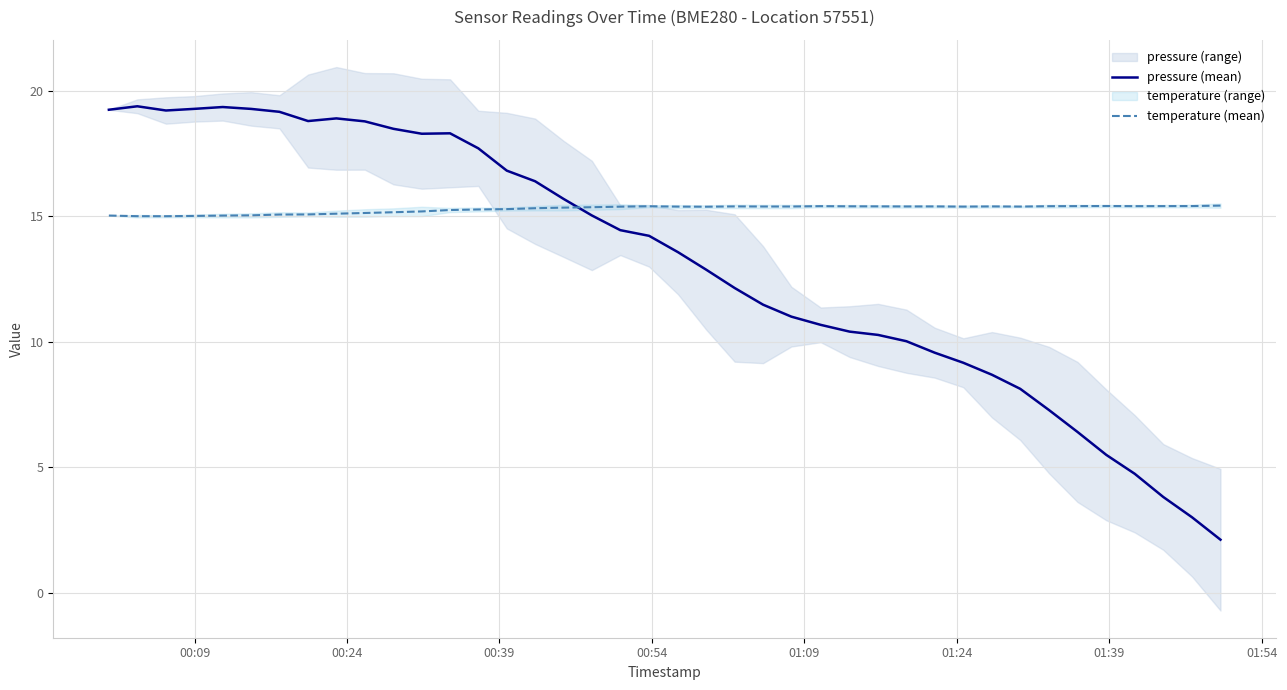

Reading left to right, list all the values displayed in this chart.

pressure (mean): 19.2	19.4	19.2	19.3	19.4	19.3	19.2	18.8	18.9	18.8	18.5	18.3	18.3	17.7	16.8	16.4	15.7	15.0	14.4	14.2	13.6	12.9	12.1	11.5	11.0	10.7	10.4	10.3	10.0	9.6	9.2	8.7	8.1	7.3	6.4	5.5	4.7	3.8	3.0	2.1
temperature (mean): 15.0	15.0	15.0	15.0	15.0	15.0	15.1	15.1	15.1	15.1	15.2	15.2	15.2	15.3	15.3	15.3	15.3	15.4	15.4	15.4	15.4	15.4	15.4	15.4	15.4	15.4	15.4	15.4	15.4	15.4	15.4	15.4	15.4	15.4	15.4	15.4	15.4	15.4	15.4	15.4